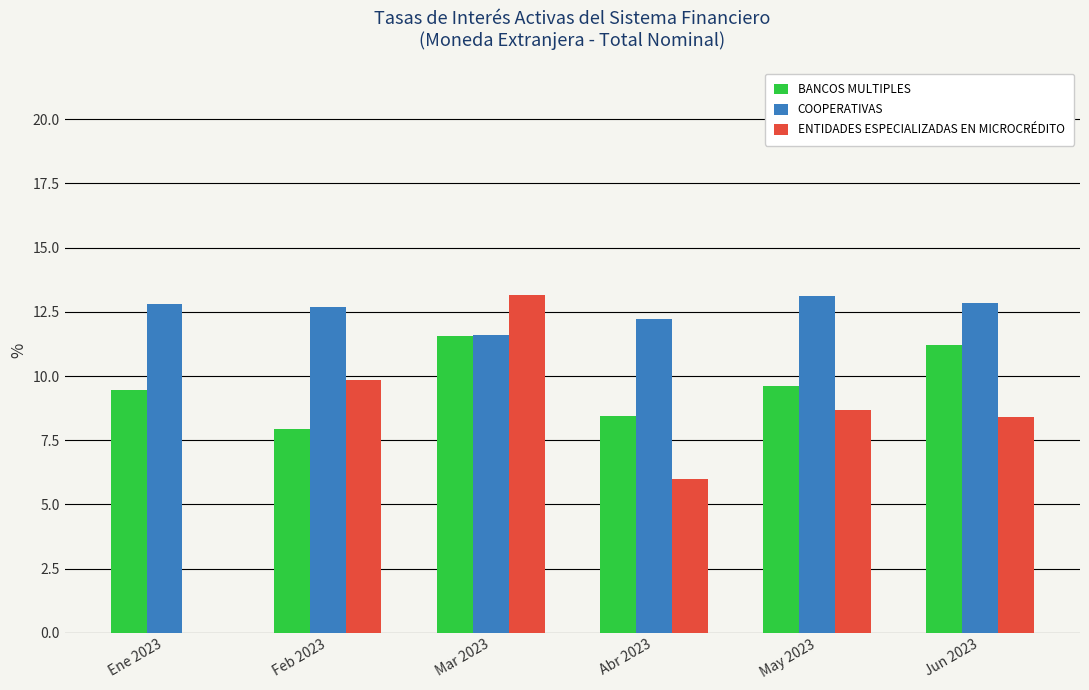

Which series has the widest spread of values?

ENTIDADES ESPECIALIZADAS EN MICROCRÉDITO